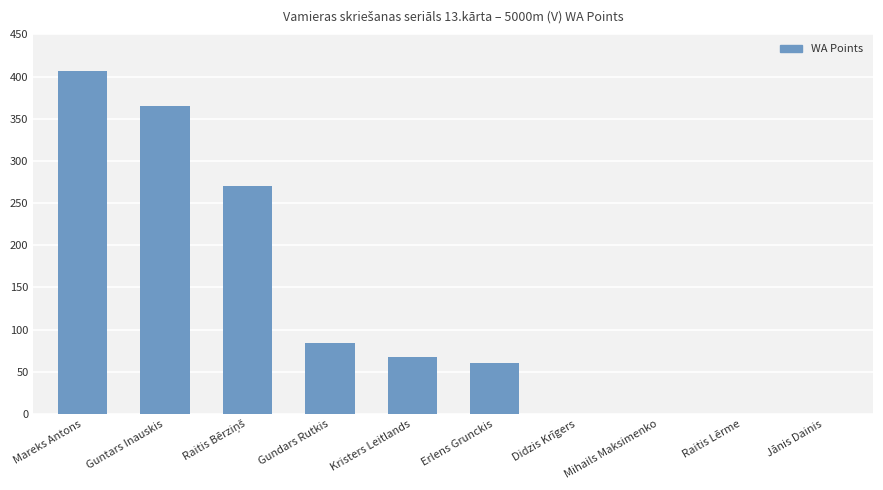

Reading right to left, list all the values displayed in this chart.

0	0	0	0	61	67	84	270	365	406